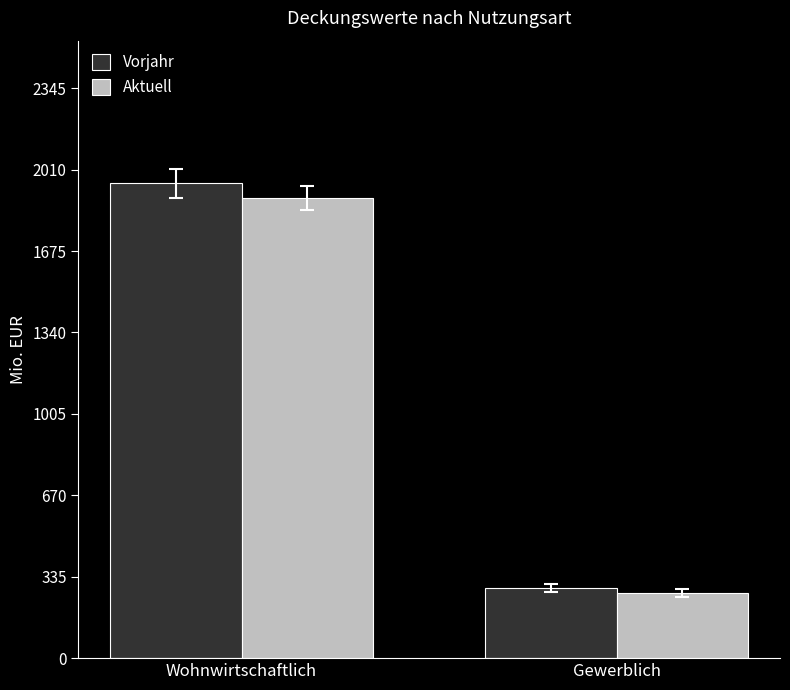

How many bars are there in each group?

2